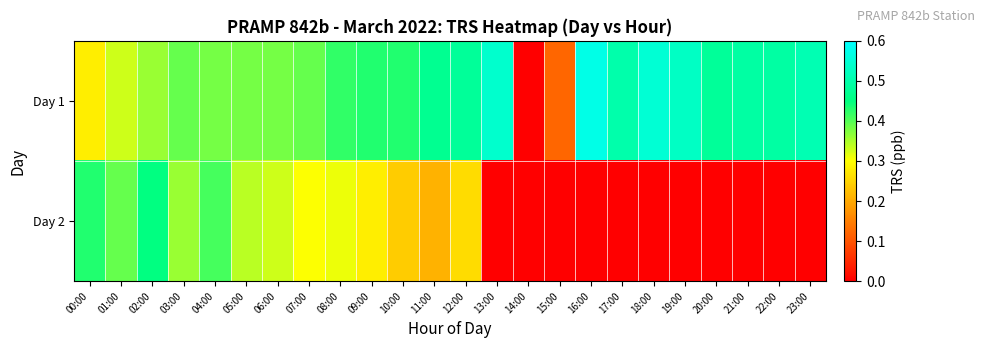

Reading left to right, transcribe all the data shown in this chart.

Day 1: 00:00=0.3	01:00=0.3	02:00=0.4	03:00=0.4	04:00=0.4	05:00=0.4	06:00=0.4	07:00=0.4	08:00=0.4	09:00=0.4	10:00=0.4	11:00=0.5	12:00=0.5	13:00=0.5	14:00=0.0	15:00=0.1	16:00=0.6	17:00=0.5	18:00=0.6	19:00=0.5	20:00=0.5	21:00=0.5	22:00=0.5	23:00=0.5
Day 2: 00:00=0.4	01:00=0.4	02:00=0.5	03:00=0.4	04:00=0.4	05:00=0.3	06:00=0.3	07:00=0.3	08:00=0.3	09:00=0.3	10:00=0.2	11:00=0.2	12:00=0.3	13:00=0.0	14:00=0.0	15:00=0.0	16:00=0.0	17:00=0.0	18:00=0.0	19:00=0.0	20:00=0.0	21:00=0.0	22:00=0.0	23:00=0.0